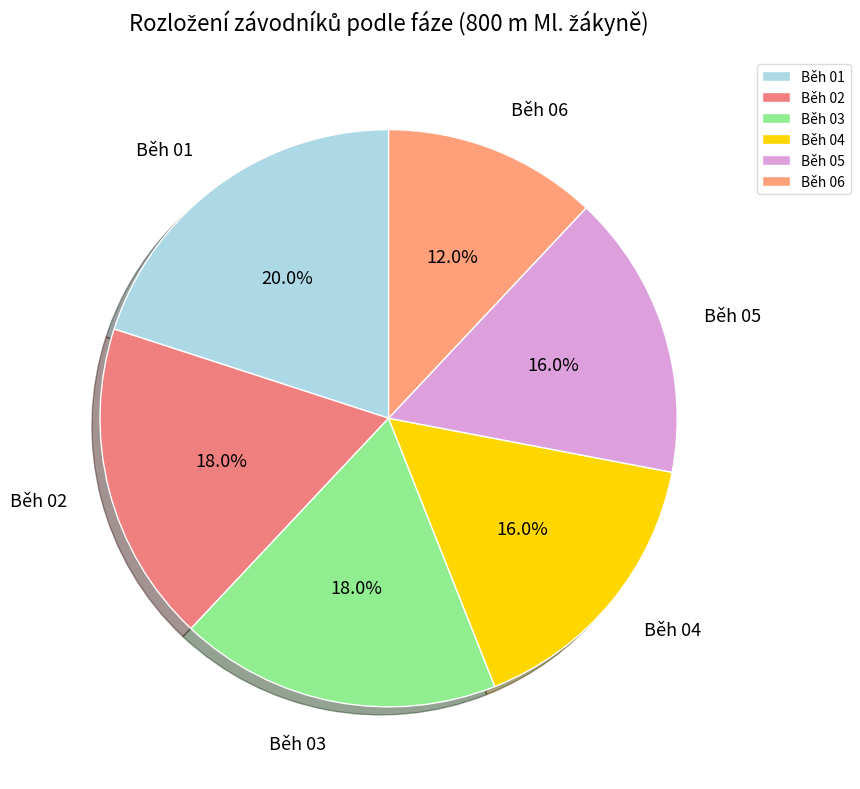

Which category has the biggest portion of the pie?

Běh 01